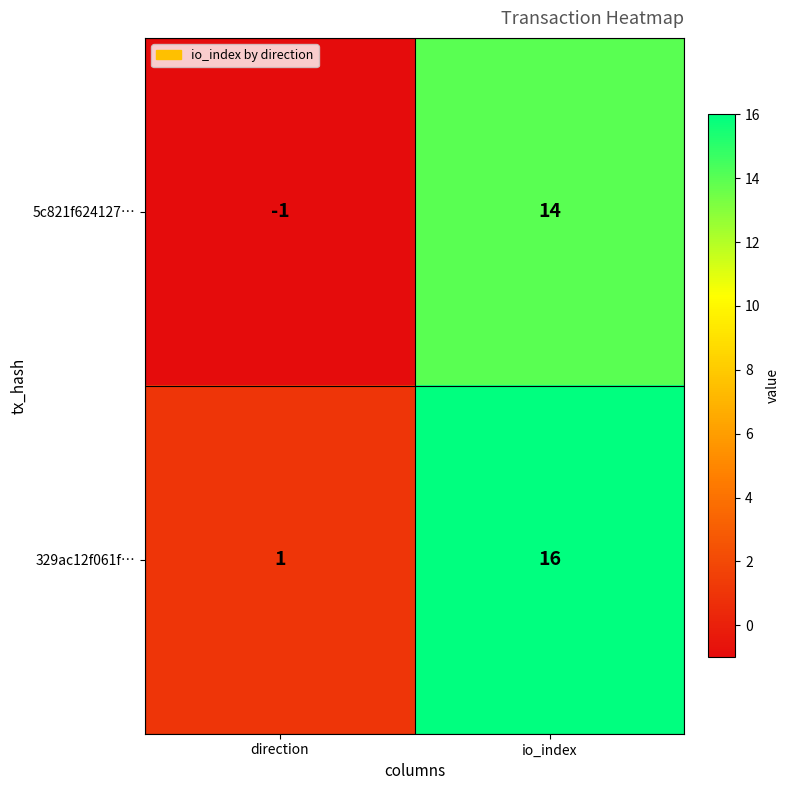

What is the spread (max minus min) of values at direction?

2